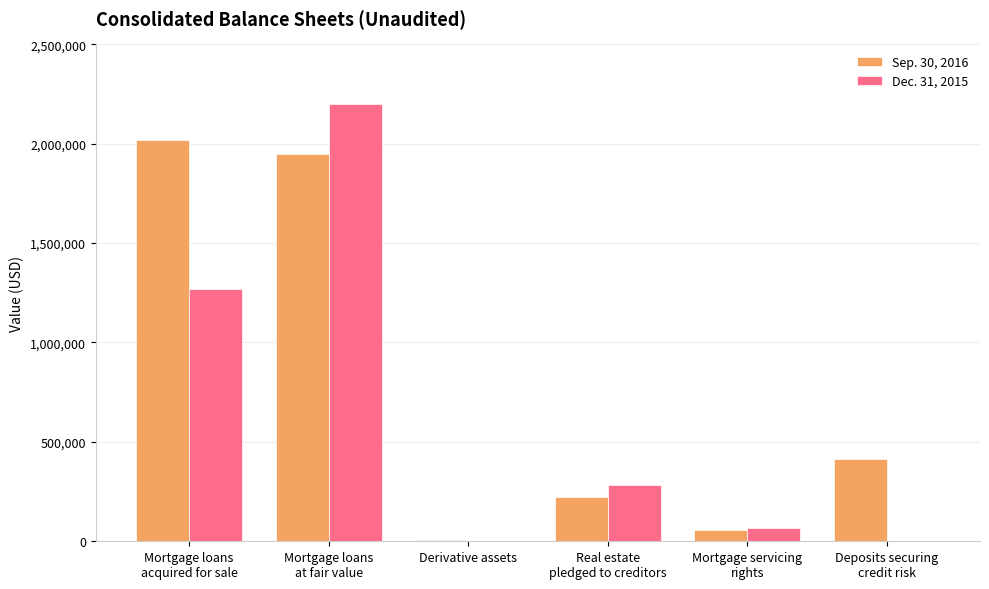

Is it true that Dec. 31, 2015 equals -1446928 at Derivative assets?

False